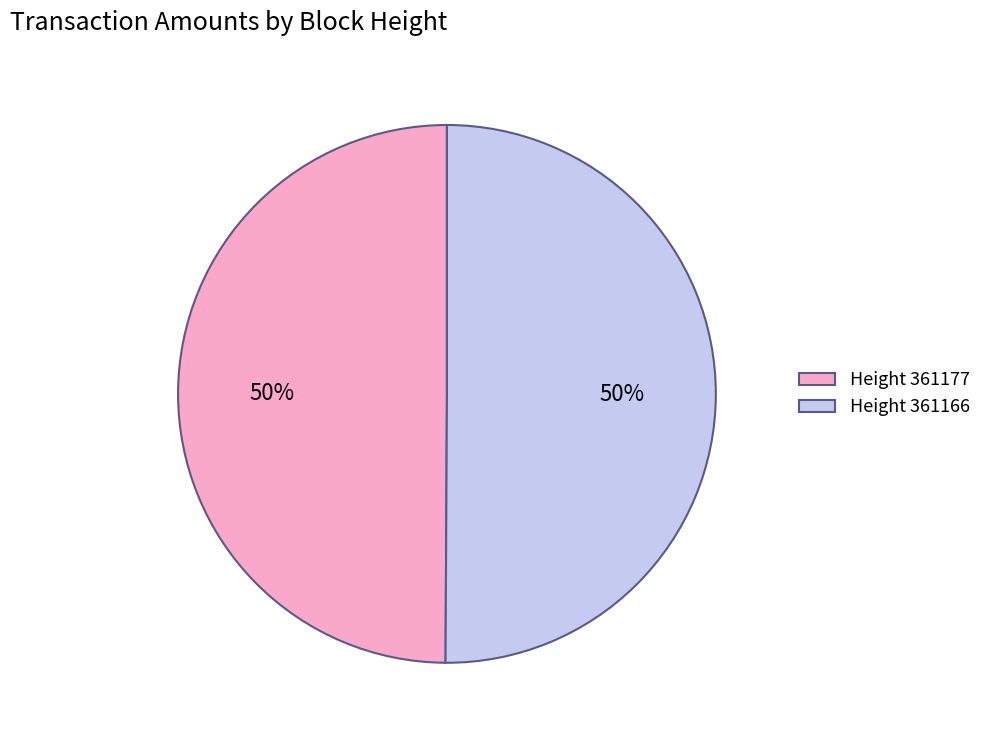

The Height 361177 slice represents 50% of the pie. True or false?

True